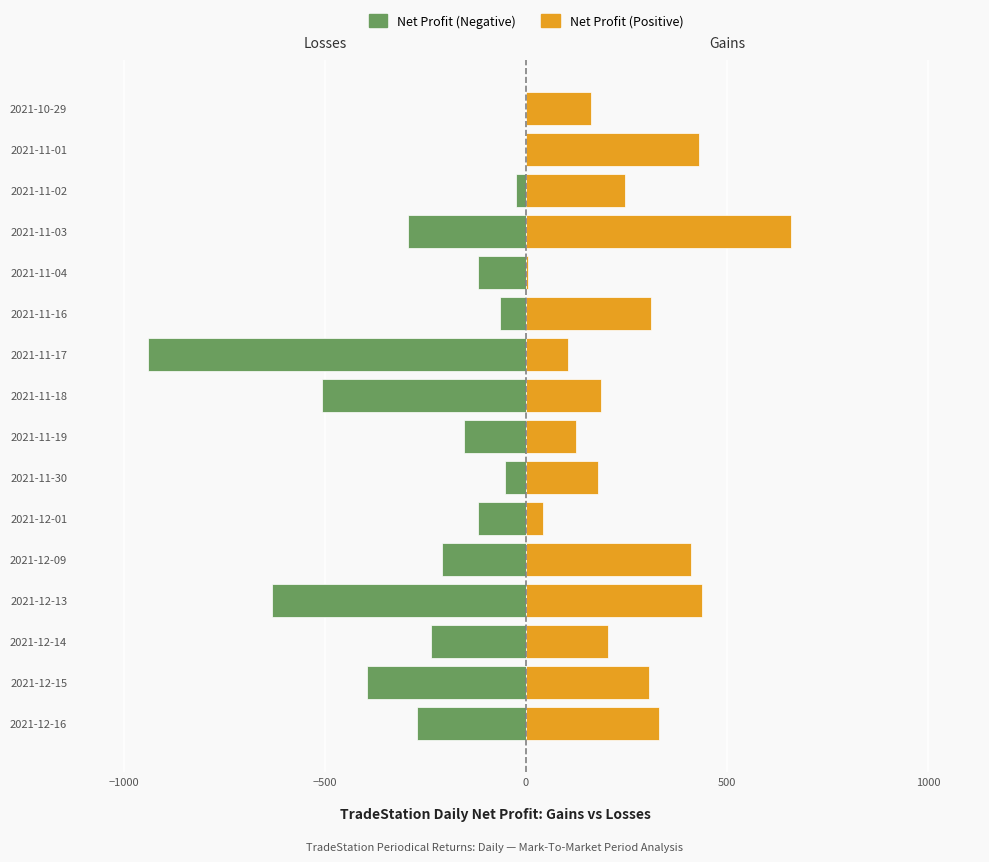

List the series in order of their peak value, highest first.

Net Profit (Positive), Net Profit (Negative)